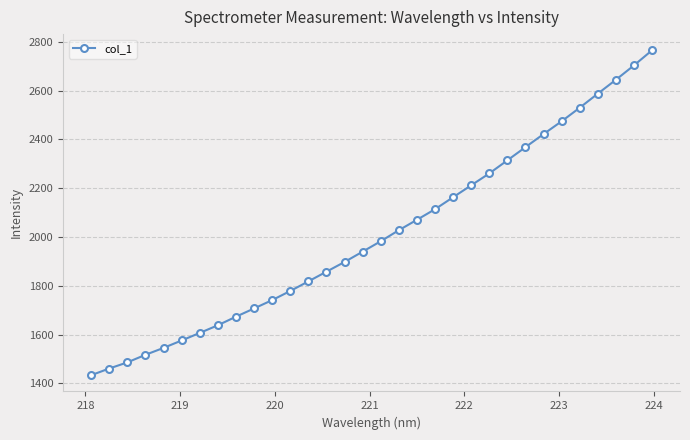

What is the smallest value displayed?

1433.5